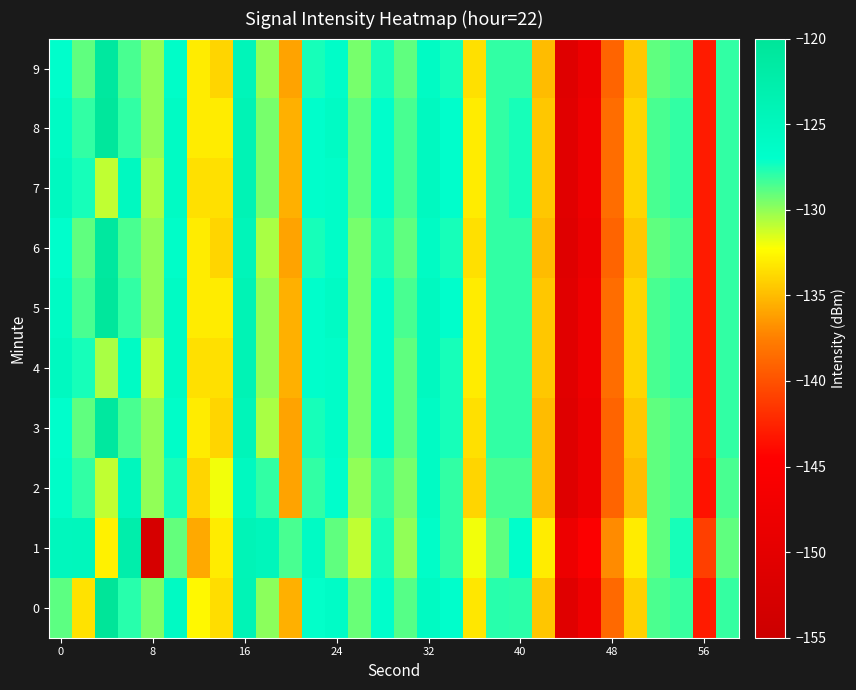

Which series has the largest total across all categories?

8